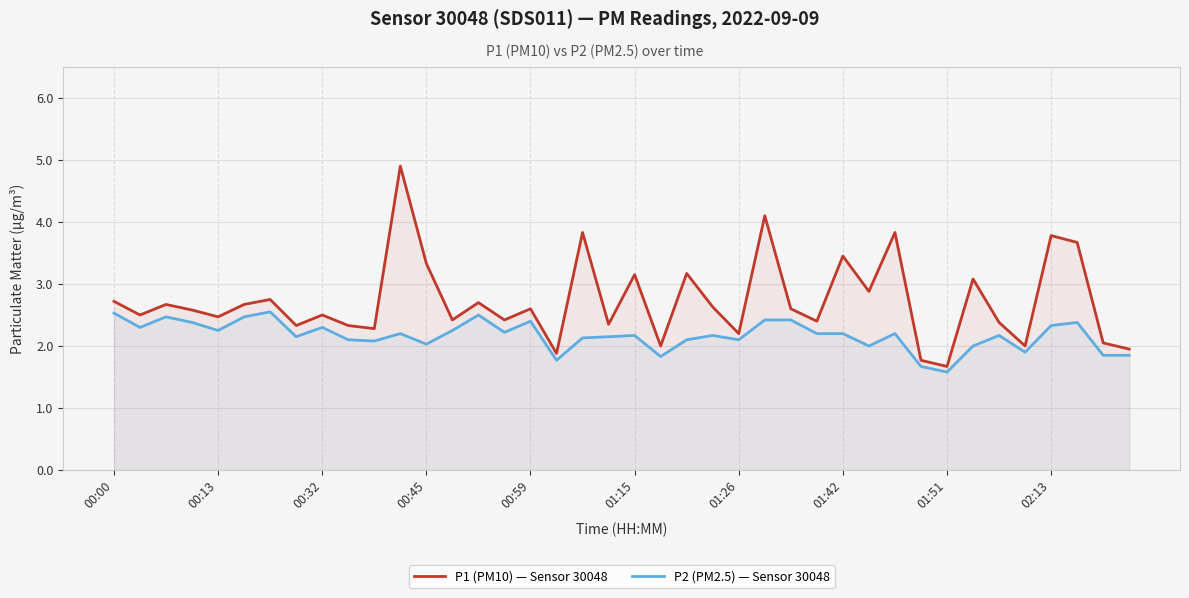

What is the highest value of the P1 (PM10) — Sensor 30048 series?

4.9